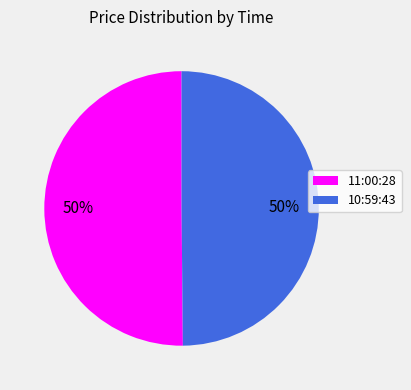

Is the sum of 10:59:43 and 11:00:28 greater than half?

Yes